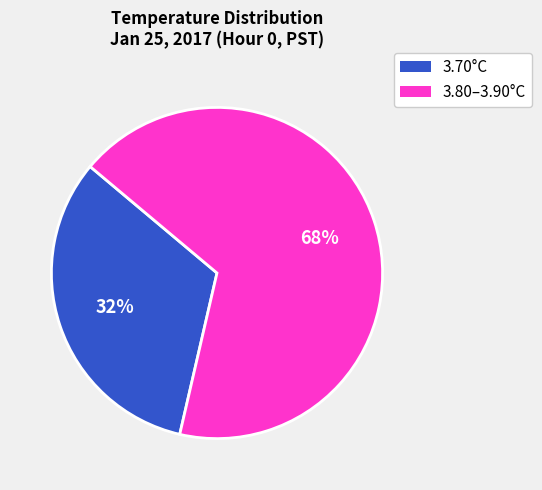

Combined, do 3.70°C and 3.80–3.90°C account for over 50%?

Yes